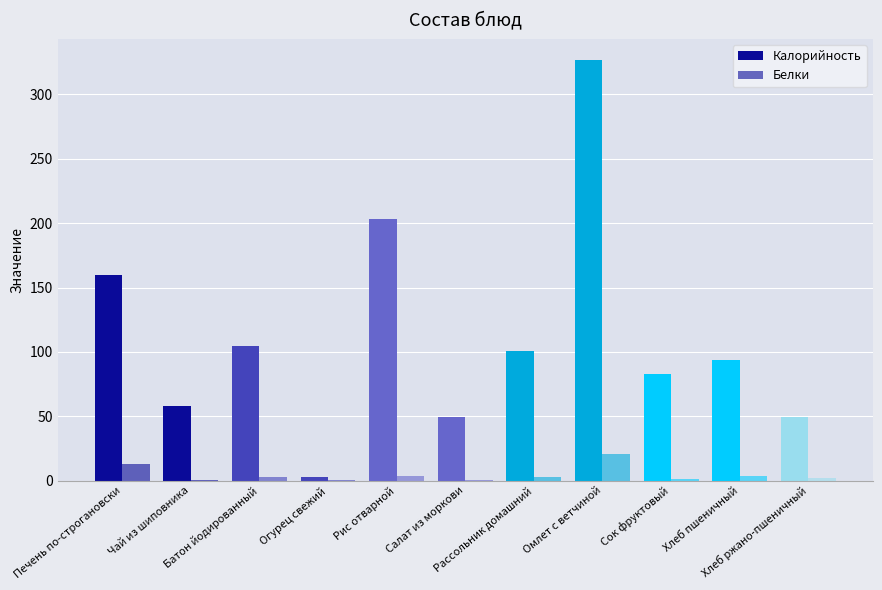

Which category has the highest value in the Калорийность series?

Омлет с ветчиной